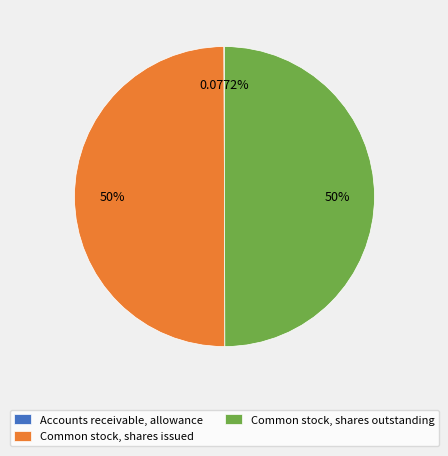

To the nearest percent, what portion does Common stock, shares outstanding represent?

50%